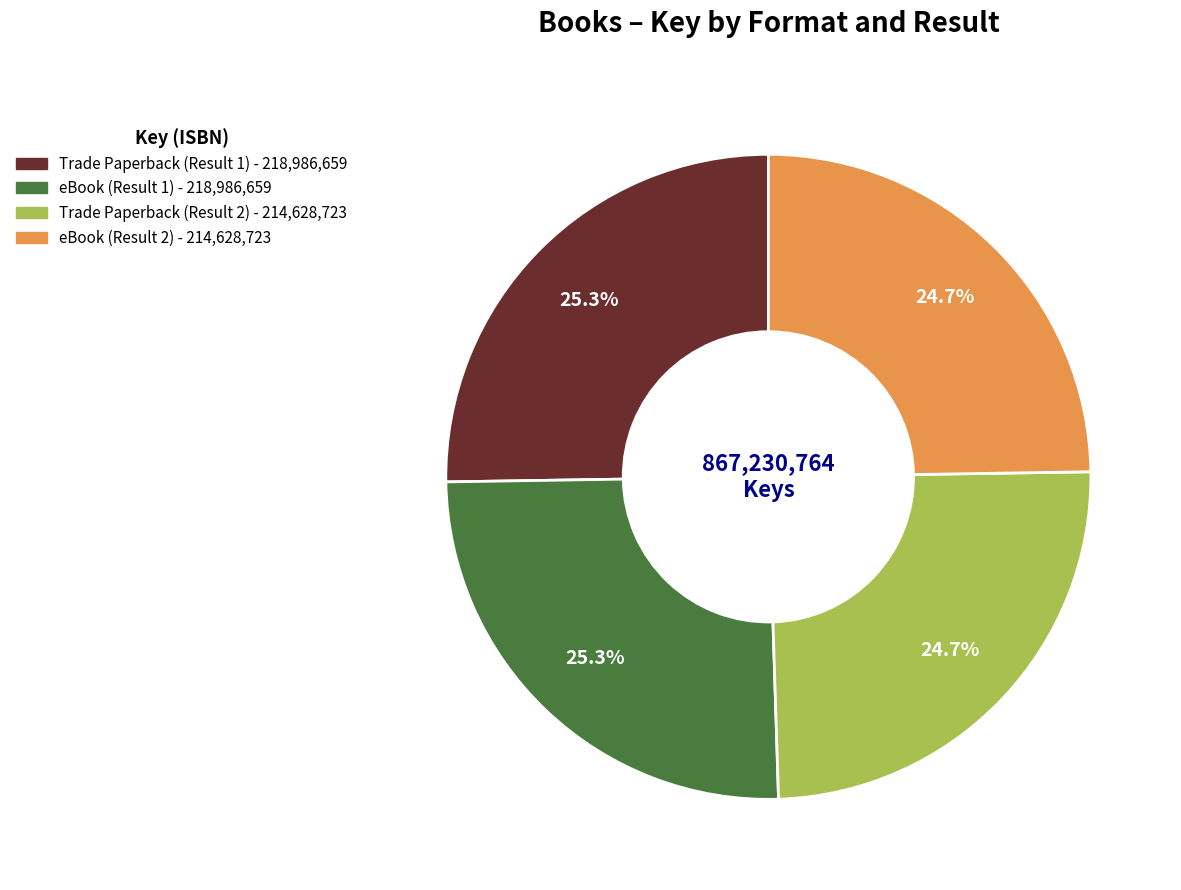

To the nearest percent, what is the average slice percentage?

25%